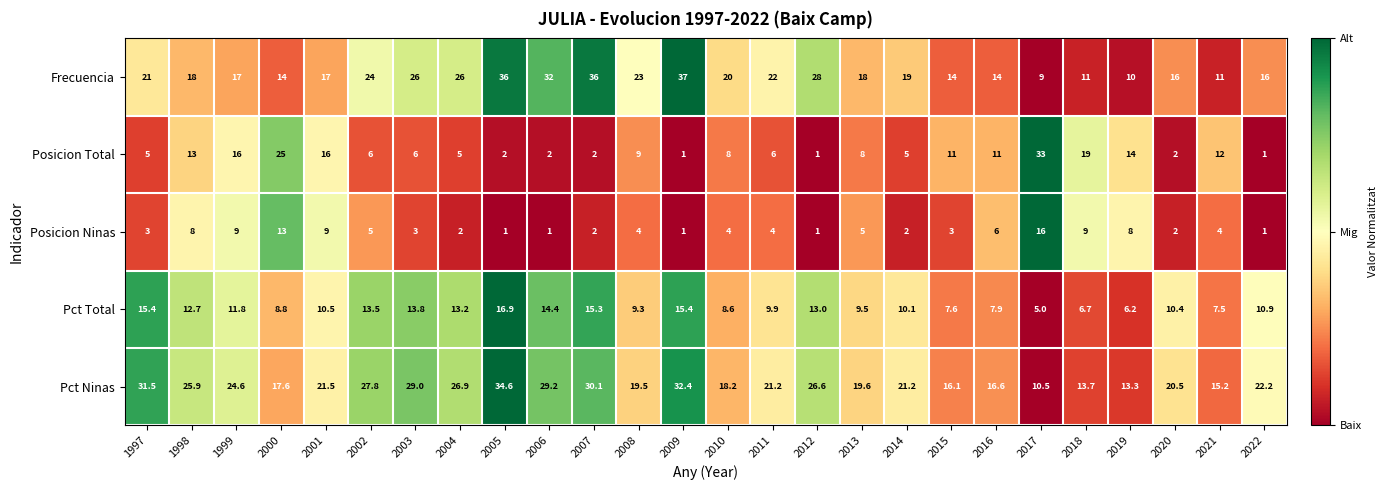

The value of Pct Total at 1997 is 9.6. True or false?

False